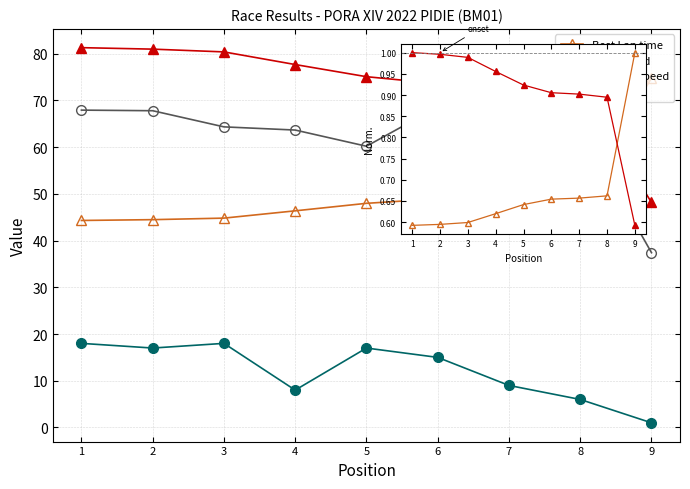

At which label does Total Laps first exceed 15?

1